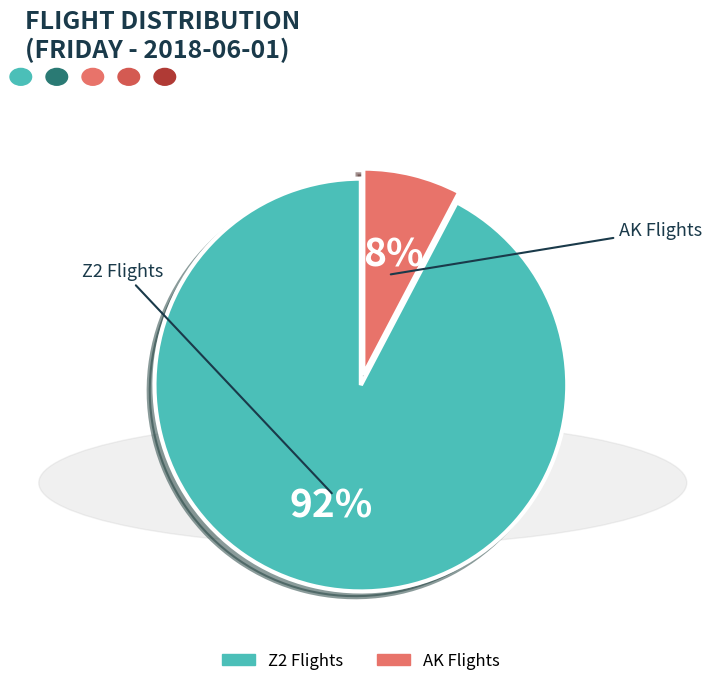

Is there a majority slice in this chart?

Yes